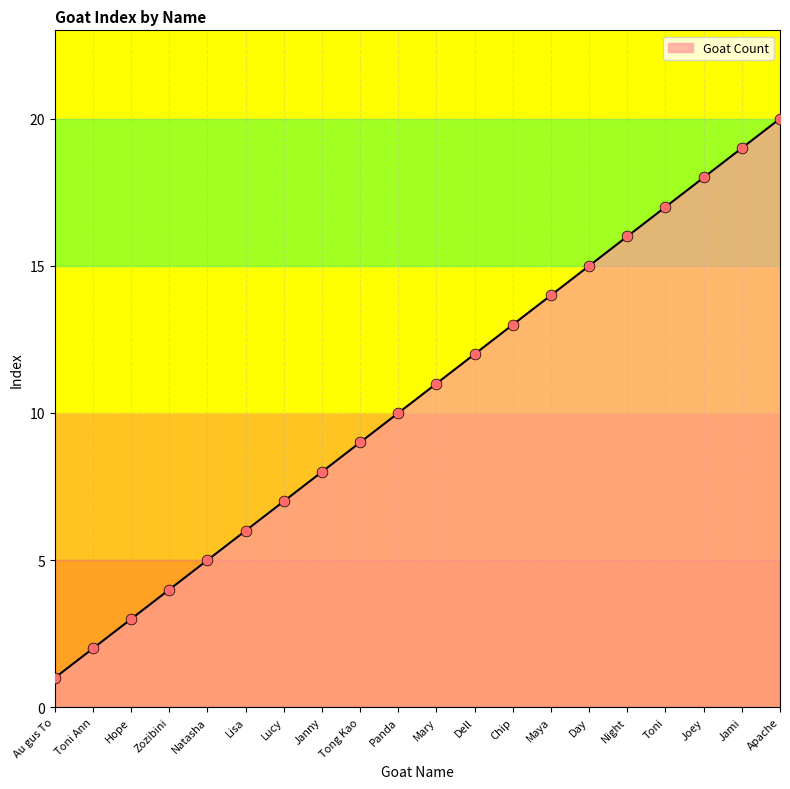

What is the ratio of the value at Dell to the value at Janny?

1.5